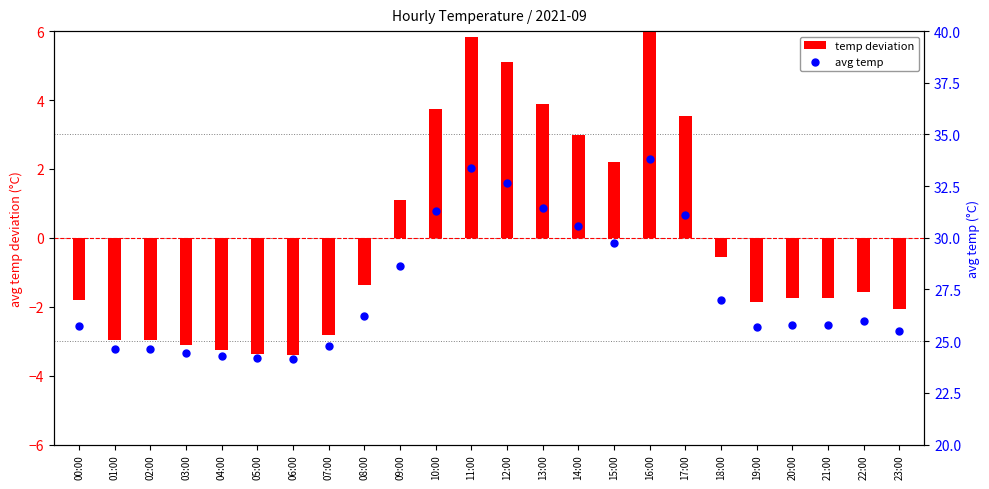

What are all the series names shown in the legend?

temp deviation, avg temp